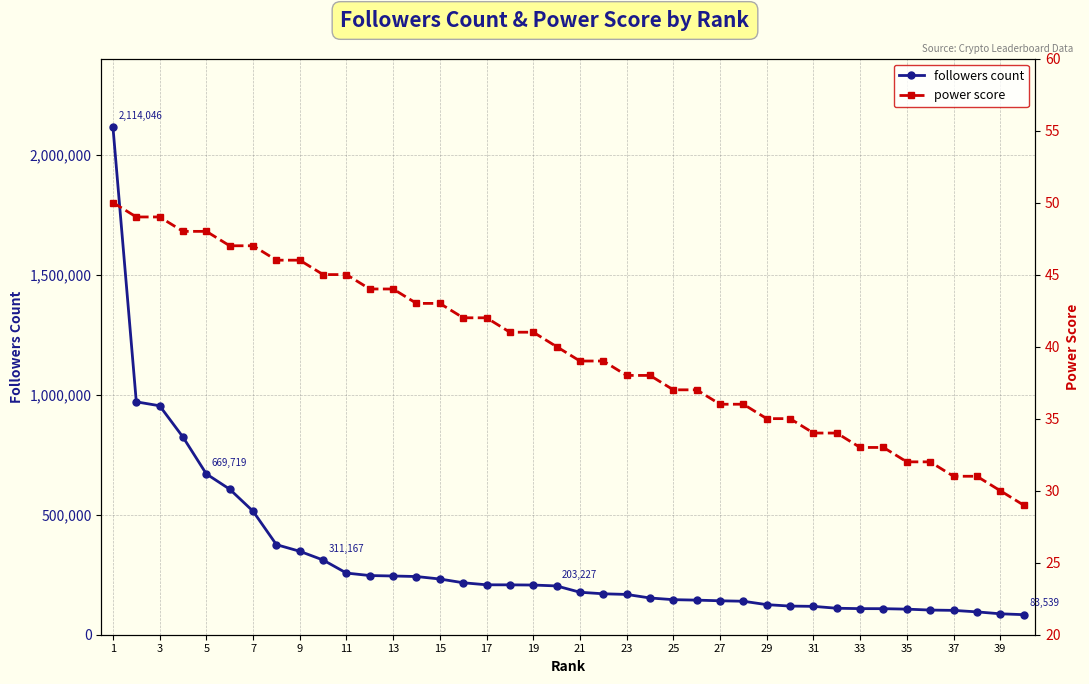

List the series in order of their peak value, highest first.

followers count, power score